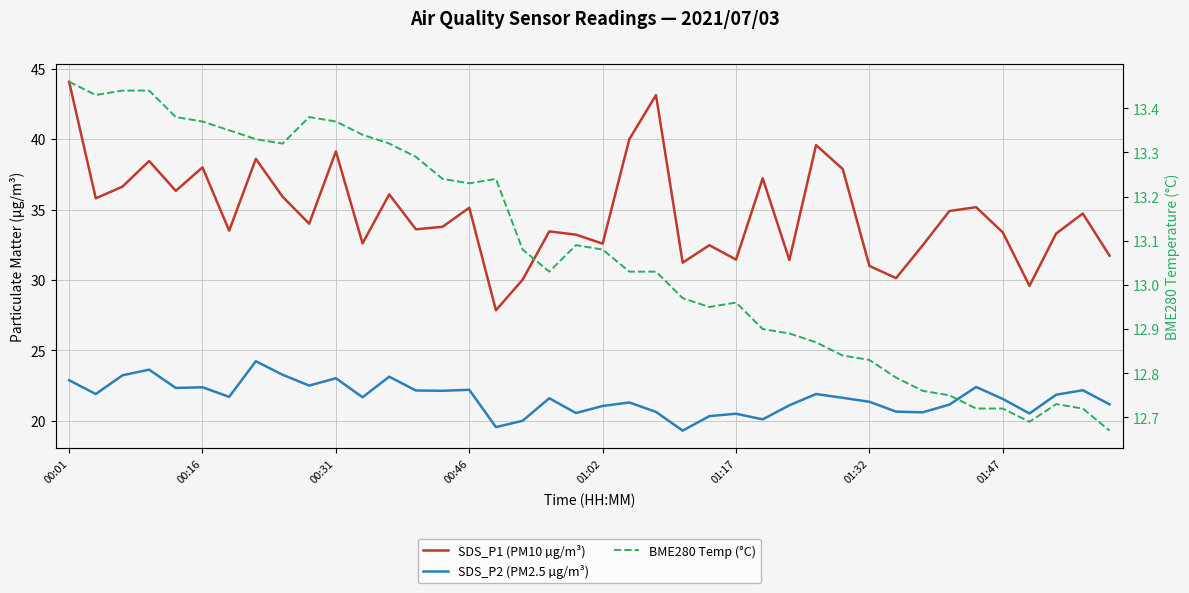

Reading right to left, list all the values displayed in this chart.

SDS_P1 (PM10 µg/m³): 31.7	34.7	33.3	29.6	33.4	35.2	34.9	32.5	30.1	31.0	37.9	39.6	31.4	37.2	31.4	32.5	31.2	43.1	40.0	32.6	33.2	33.5	30.0	27.9	35.1	33.8	33.6	36.1	32.6	39.1	34.0	35.9	38.6	33.5	38.0	36.3	38.5	36.6	35.8	44.1
SDS_P2 (PM2.5 µg/m³): 21.2	22.2	21.9	20.5	21.6	22.4	21.1	20.6	20.6	21.4	21.6	21.9	21.1	20.1	20.5	20.3	19.3	20.6	21.3	21.1	20.6	21.6	20.0	19.6	22.2	22.1	22.1	23.1	21.7	23.0	22.5	23.3	24.2	21.7	22.4	22.3	23.6	23.2	21.9	22.9
BME280 Temp (°C): 12.7	12.7	12.7	12.7	12.7	12.7	12.8	12.8	12.8	12.8	12.8	12.9	12.9	12.9	13.0	12.9	13.0	13.0	13.0	13.1	13.1	13.0	13.1	13.2	13.2	13.2	13.3	13.3	13.3	13.4	13.4	13.3	13.3	13.3	13.4	13.4	13.4	13.4	13.4	13.5